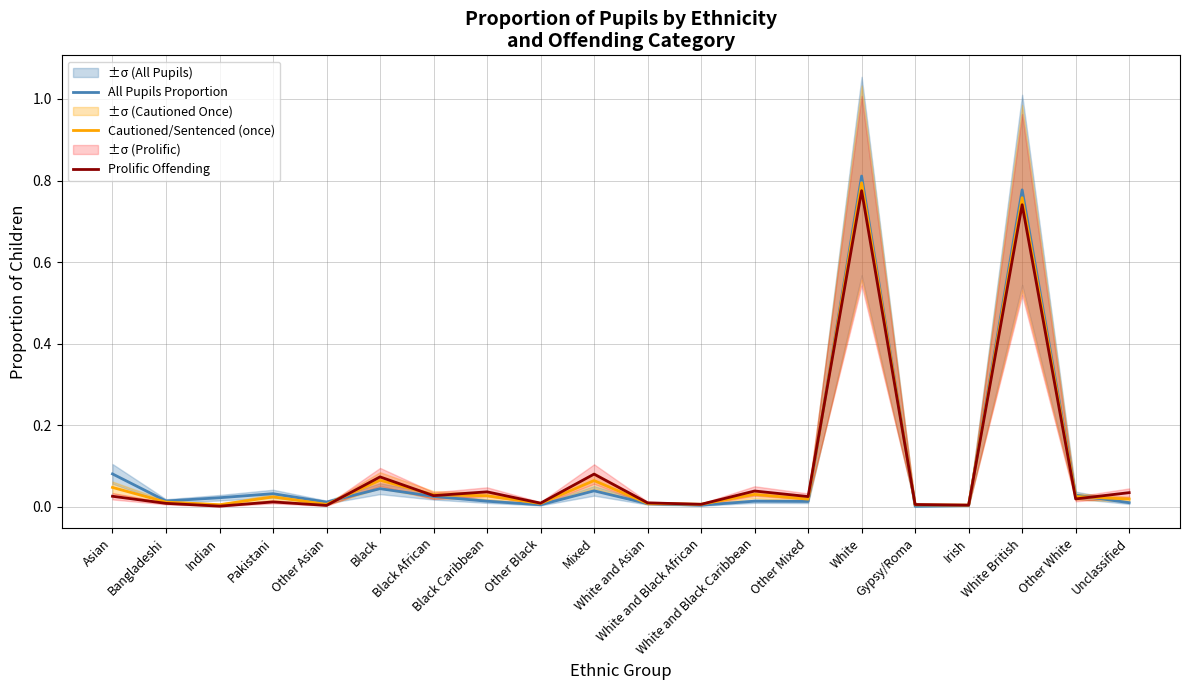

At which category is the sum across all series the highest?

White